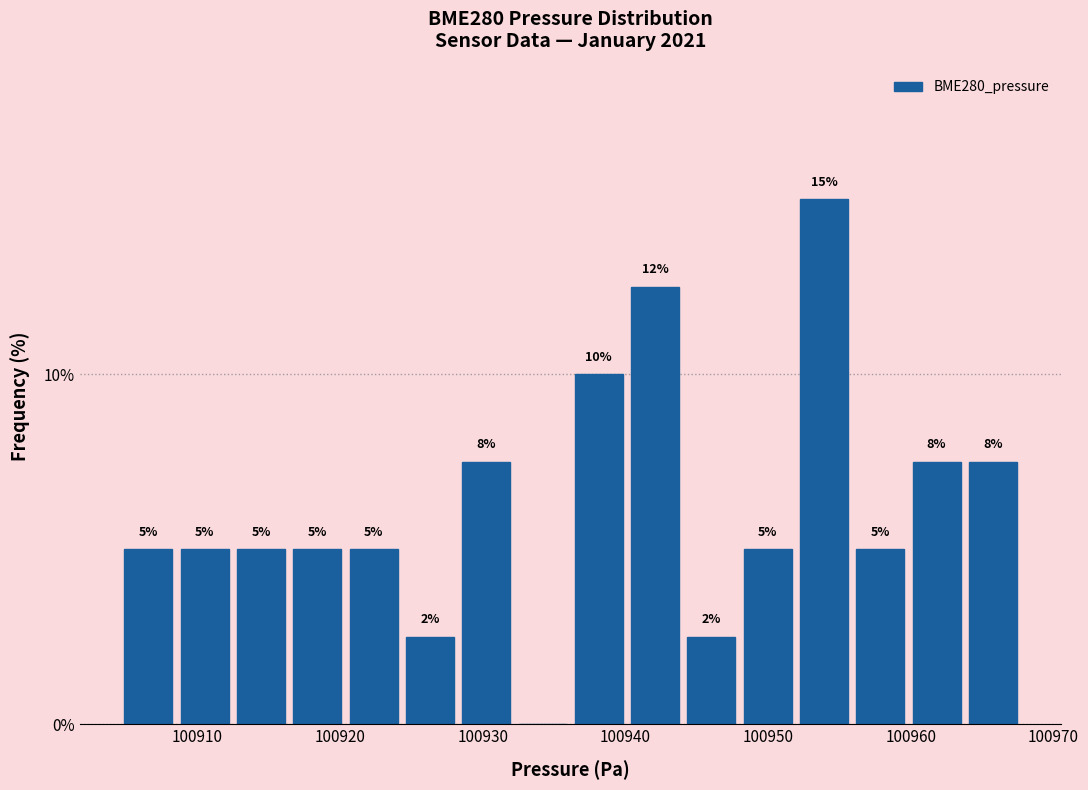

Around what value on the x-axis is the tallest bar? Give the approximate position of its centre, as read against the axis.

100954